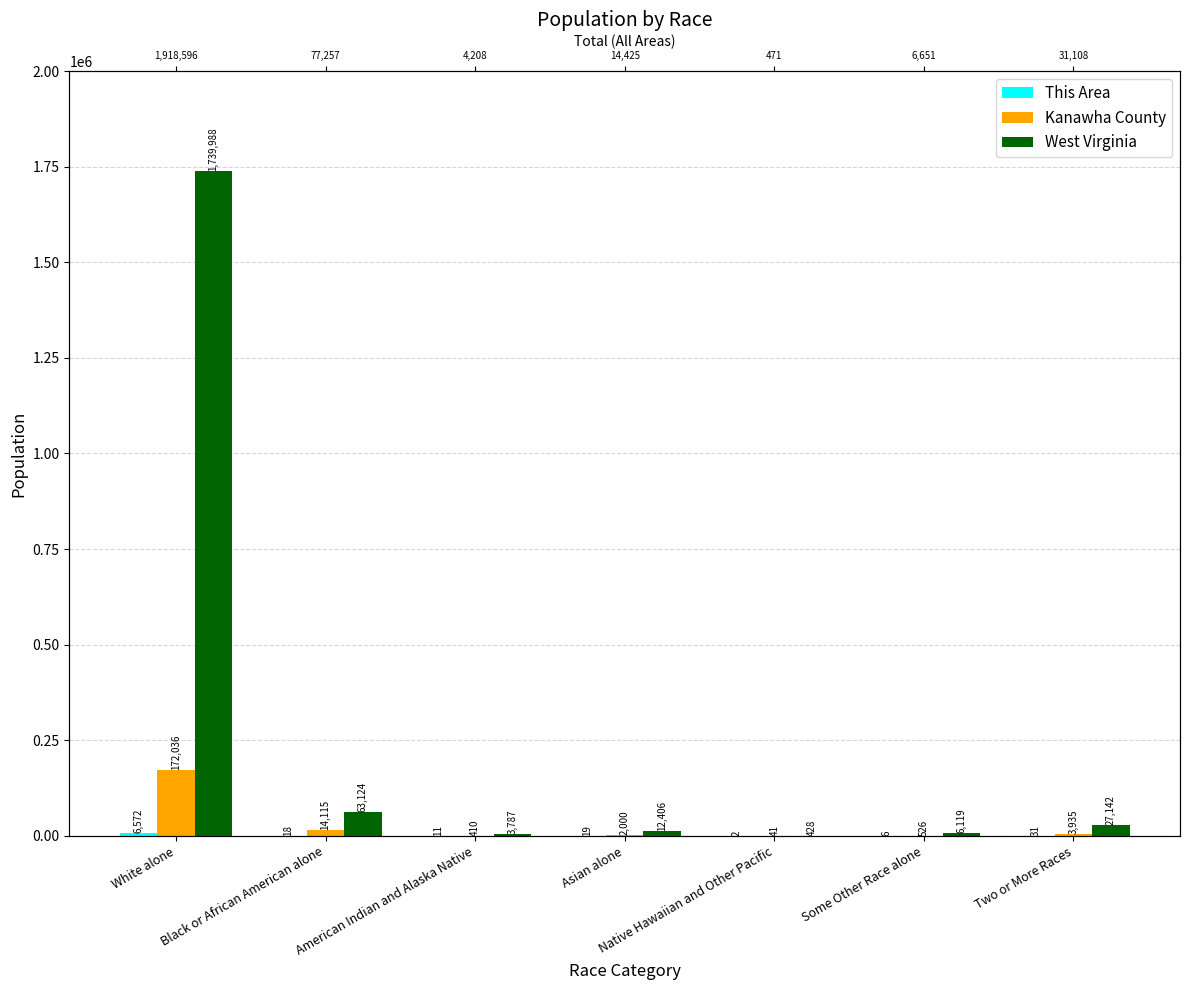

What position from the left is Some Other Race alone?

6